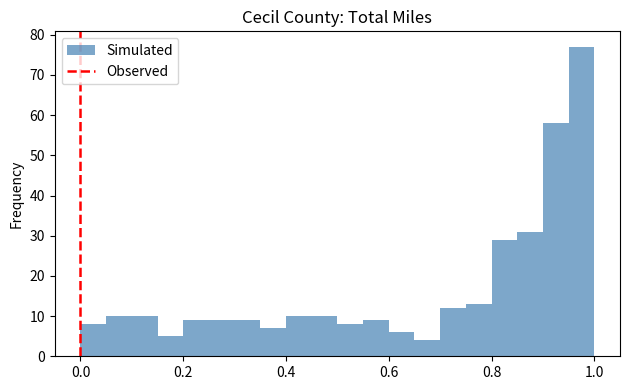

Around what value on the x-axis is the tallest bar? Give the approximate position of its centre, as read against the axis.

0.98